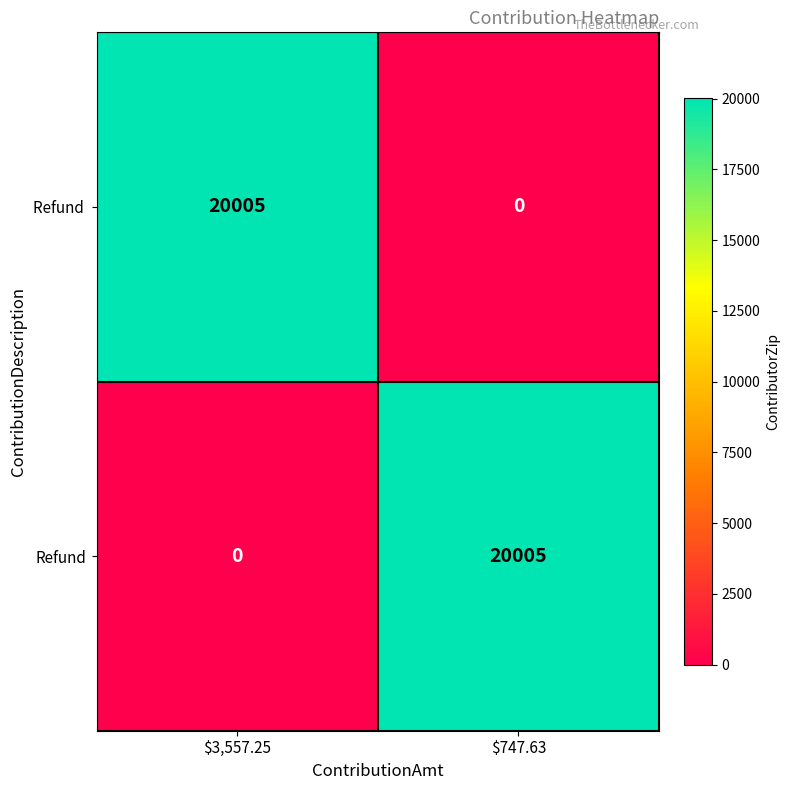

What is the total value across all series at $3,557.25?

20005